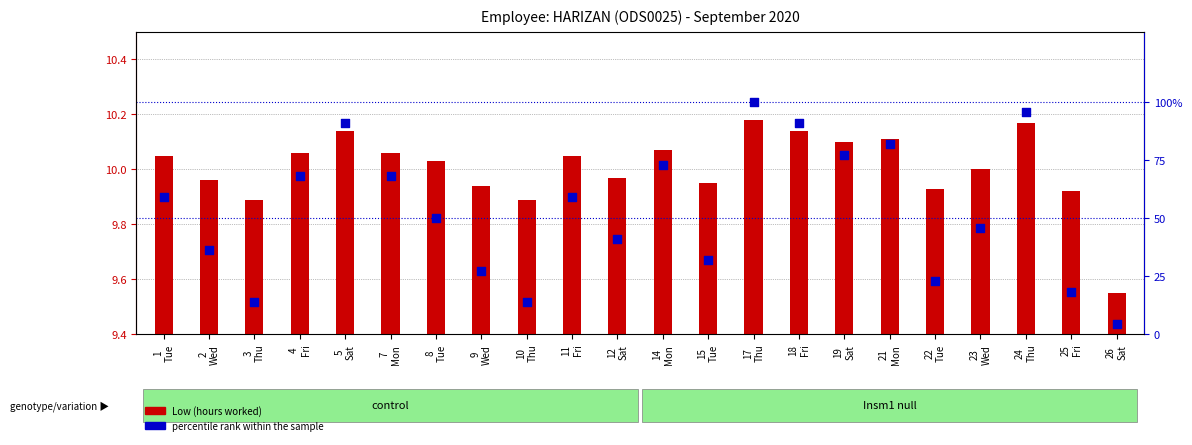

Which series contains the highest Y value?

percentile rank within the sample